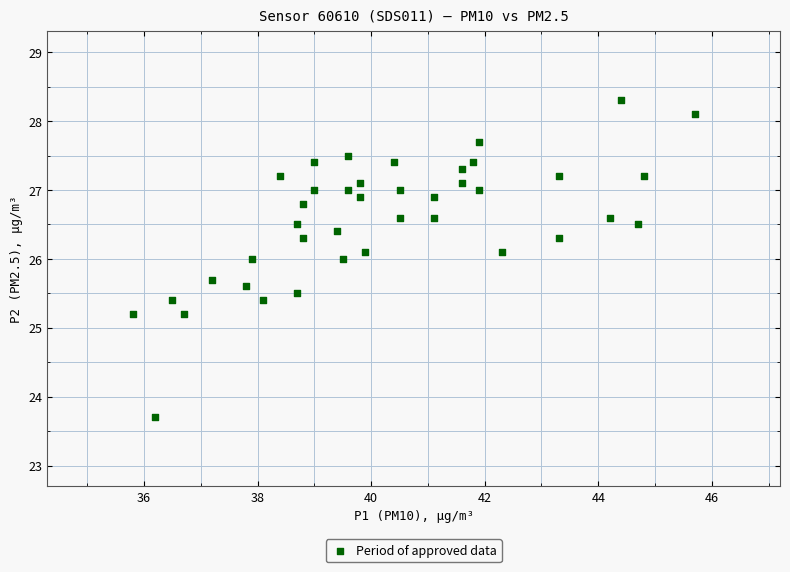

What is the range of X values (max minus min)?

9.9